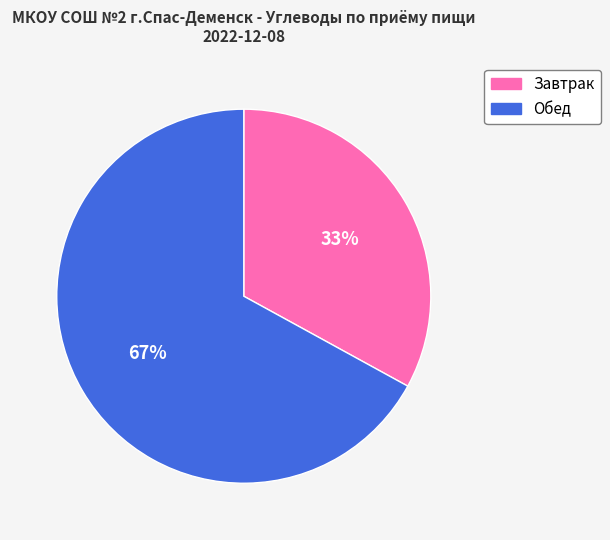

The Завтрак slice represents 33% of the pie. True or false?

True